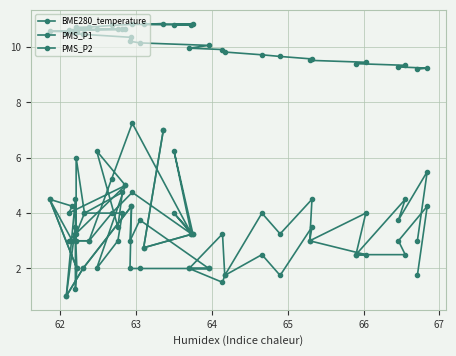

True or false: PMS_P1 and PMS_P2 cross at least once.

False